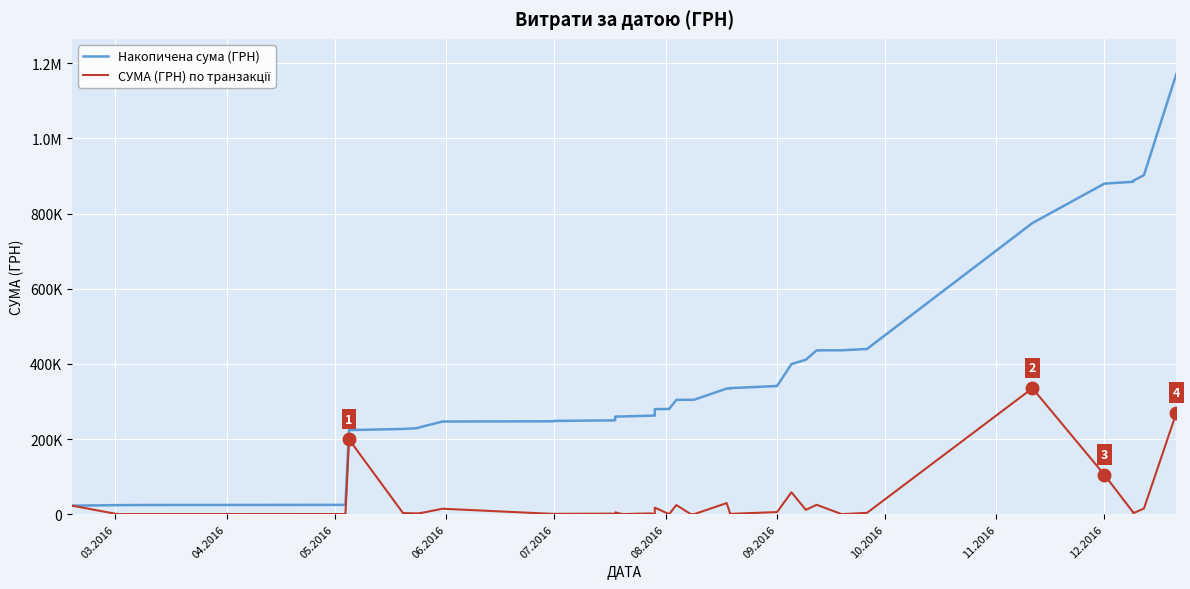

The value of Накопичена сума (ГРН) at 30 is 534641.5. True or false?

False